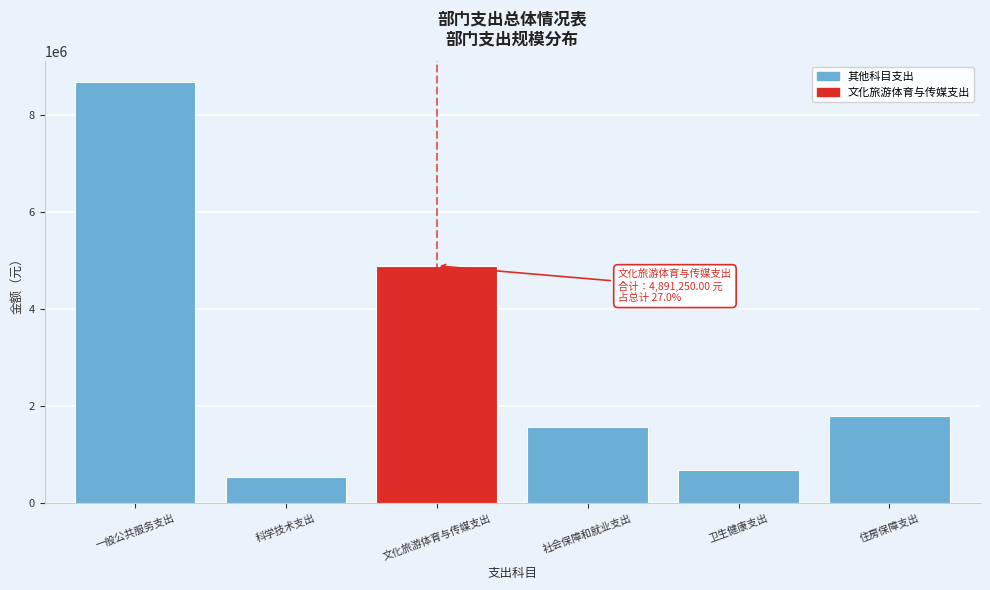

Reading left to right, extract all data points from this chart.

一般公共服务支出=8668351.9	科学技术支出=544650.0	文化旅游体育与传媒支出=4891250.0	社会保障和就业支出=1572004.8	卫生健康支出=679429.0	住房保障支出=1793589.2